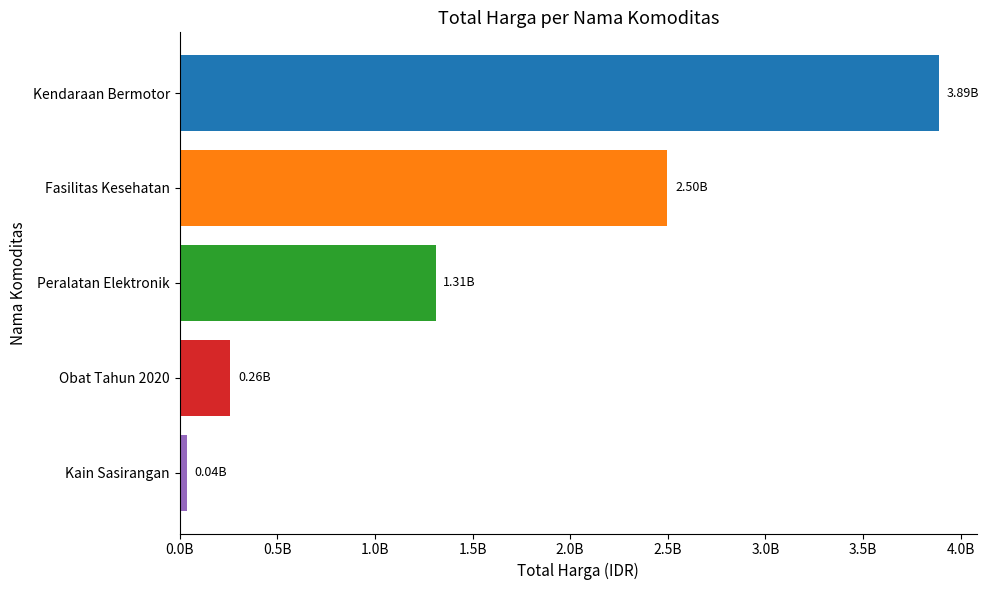

Does the chart contain any negative values?

No